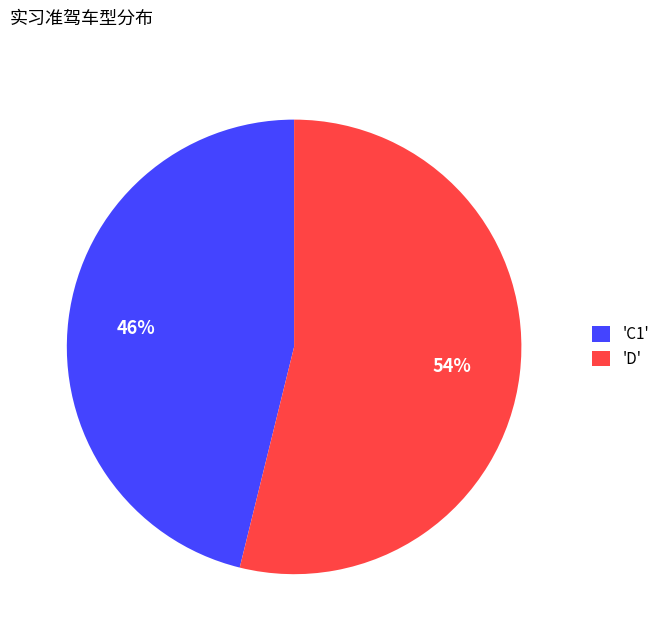

What is the majority slice?

'D'